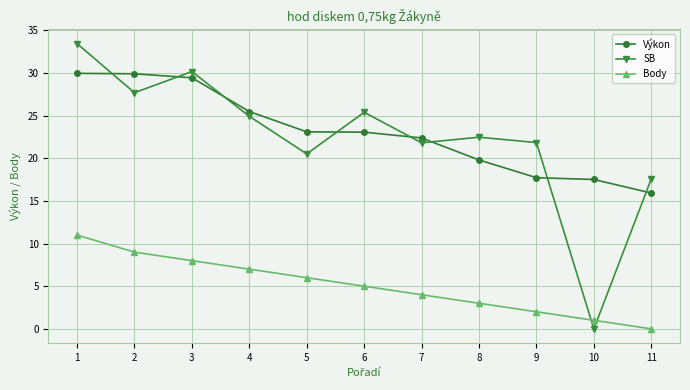

Count the number of categories in the chart.

11